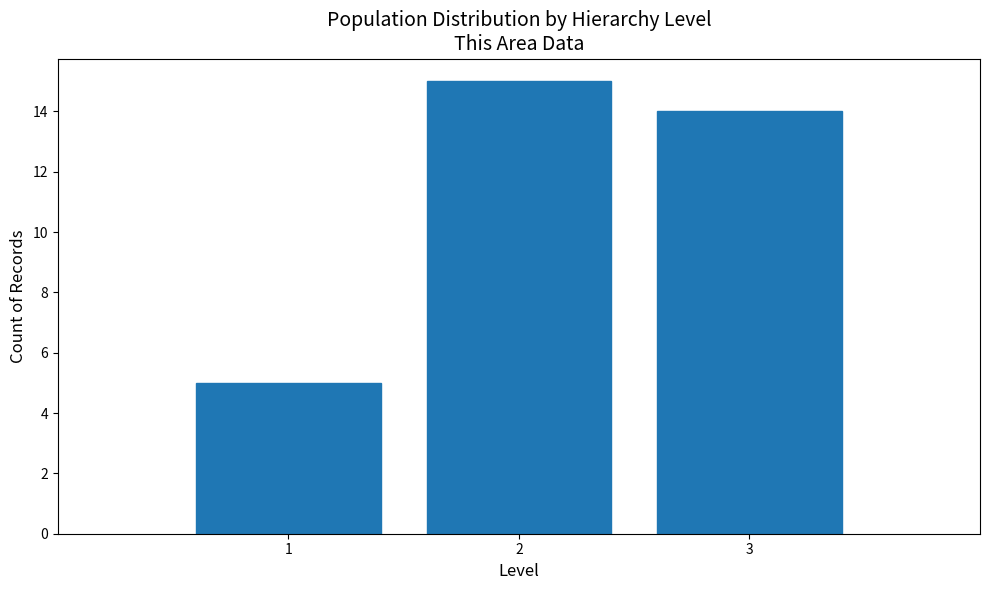

Reading left to right, list every bar in this chart as the range it spans on the x-axis followed by its height. The values are not printed on the chart, so give them approximately, as read against the axis.

0.5 to 1.5: 5
1.5 to 2.5: 15
2.5 to 3.5: 14